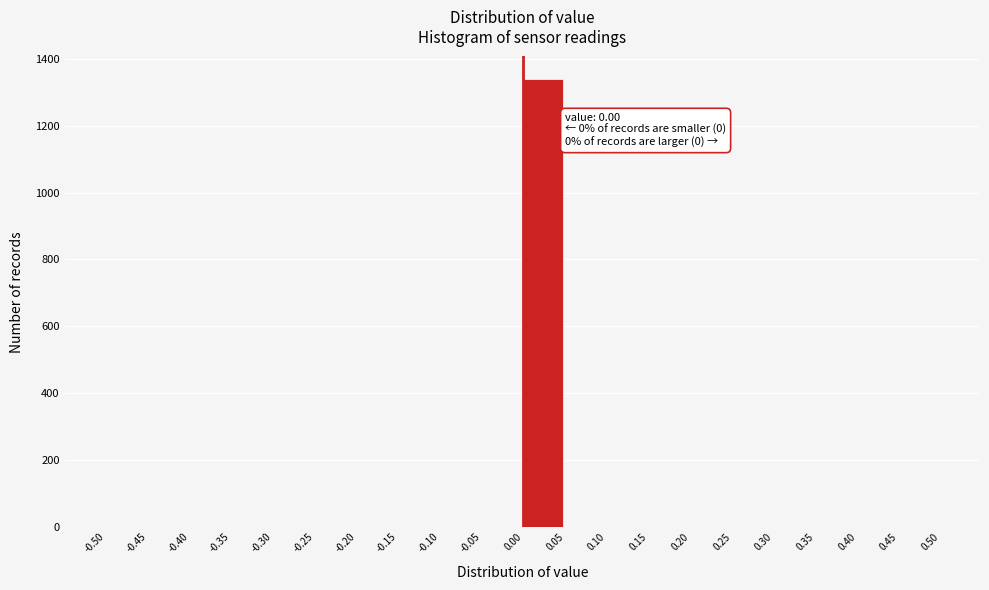

Over which range of the x-axis is the bar tallest?

0.00 to 0.05